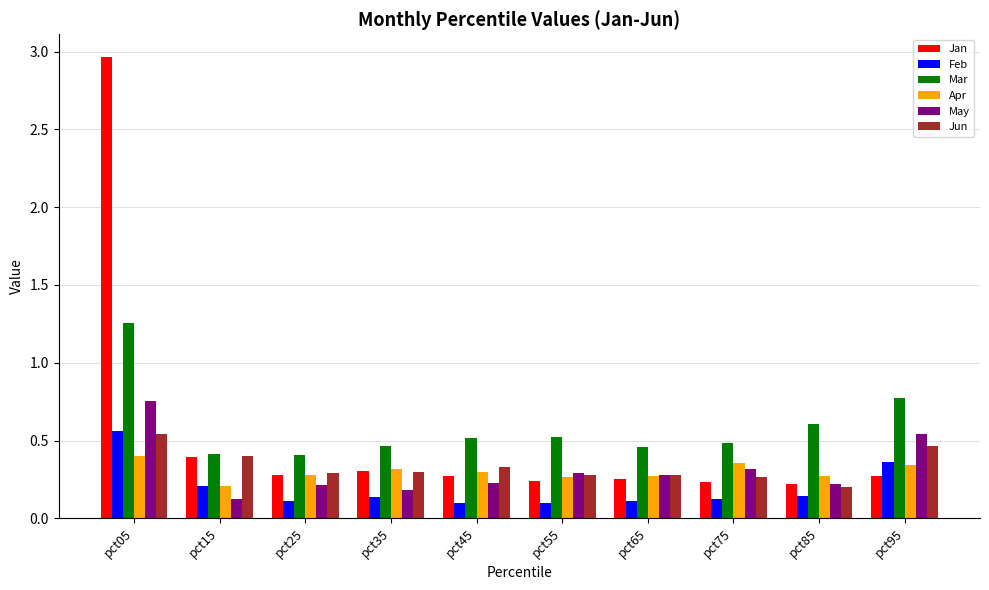

Which series has the largest range (max minus min)?

Jan